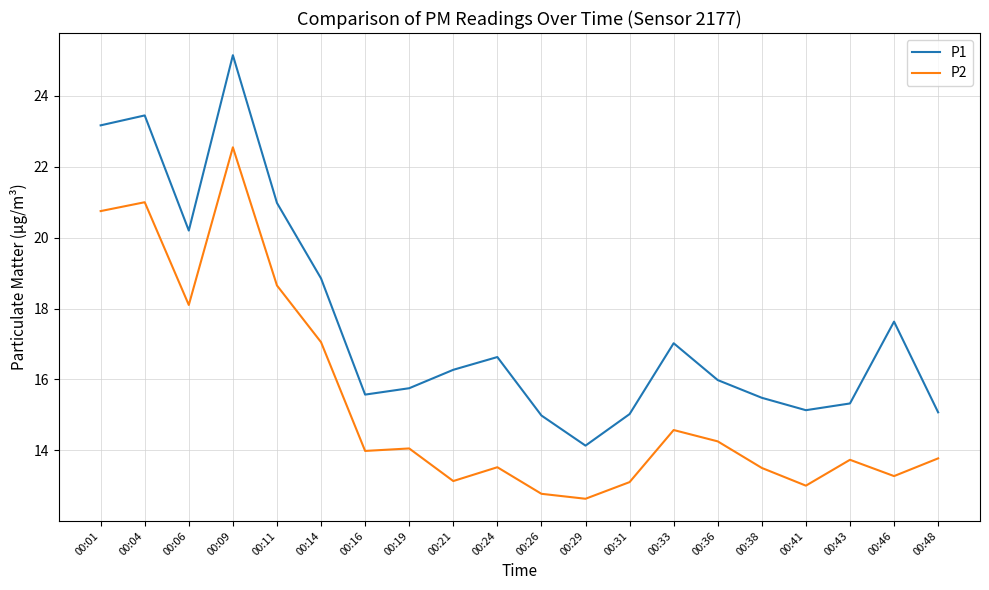

What is the difference between the highest and lowest values at 00:26?

2.2